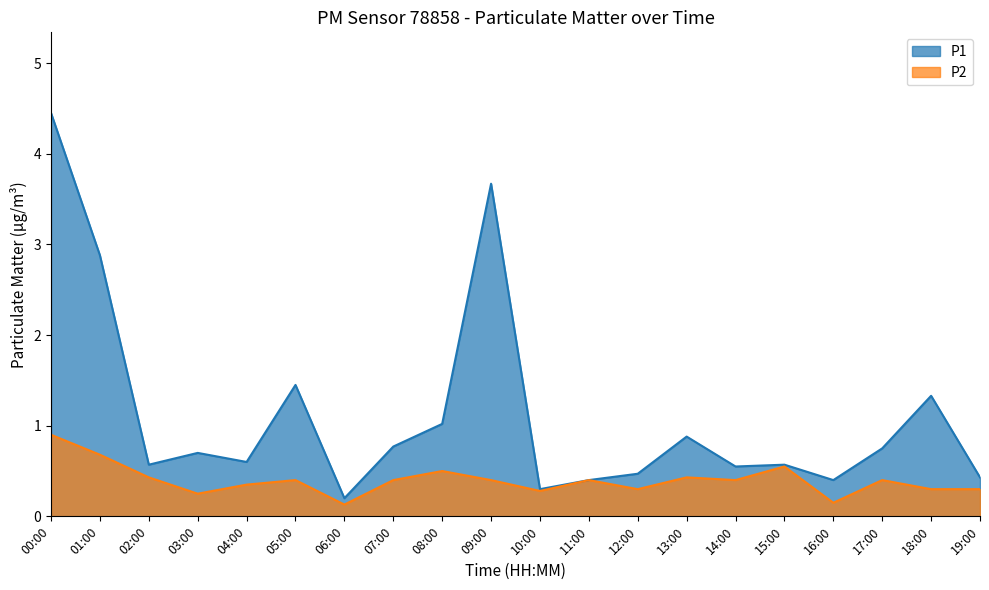

What is the label of the 6th point from the left?

05:00